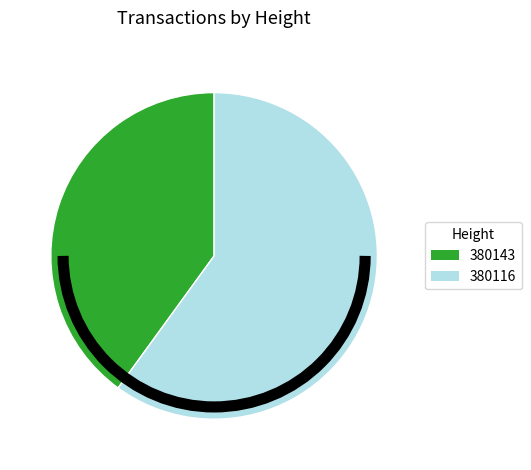

Rank the categories by value from highest to lowest.

380116, 380143